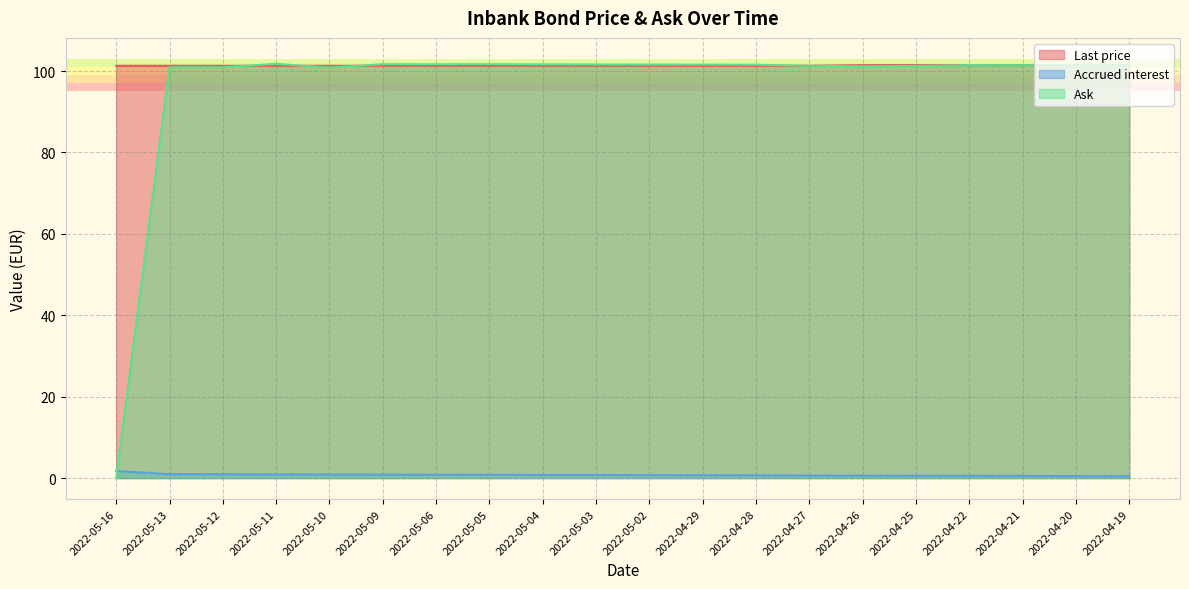

Rank the series by their maximum value, from lowest to highest.

Accrued interest, Last price, Ask